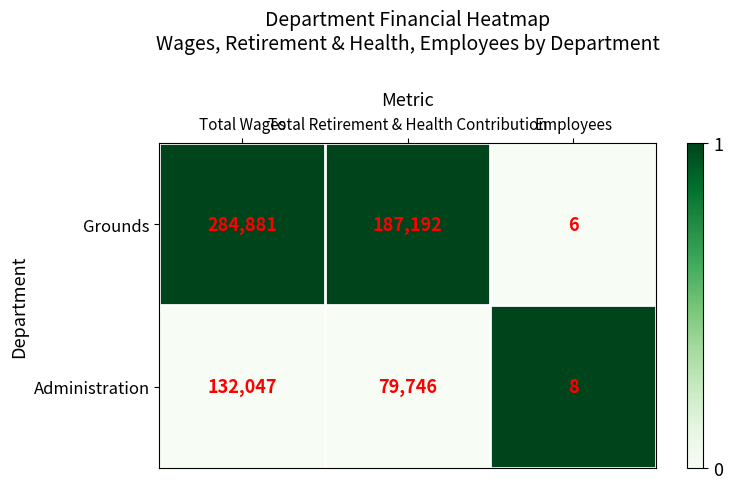

What is the maximum value for Grounds?

284881